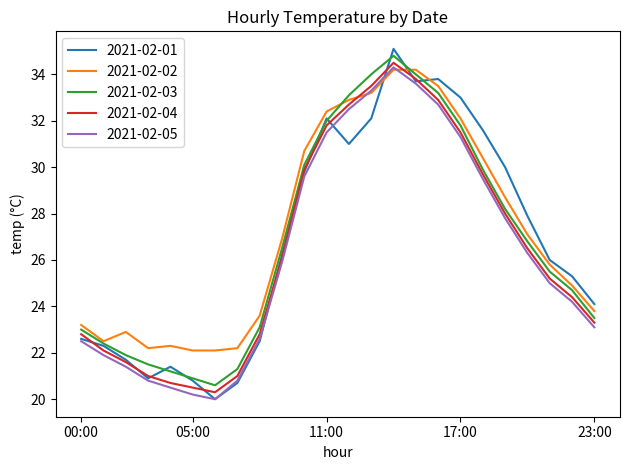

What is the maximum value for 2021-02-01?

35.1